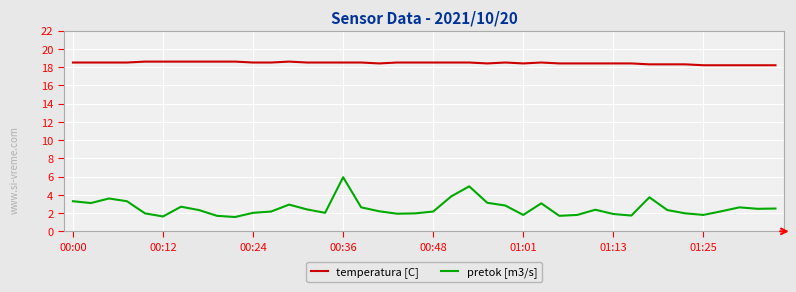

What is the smallest value displayed?

1.6